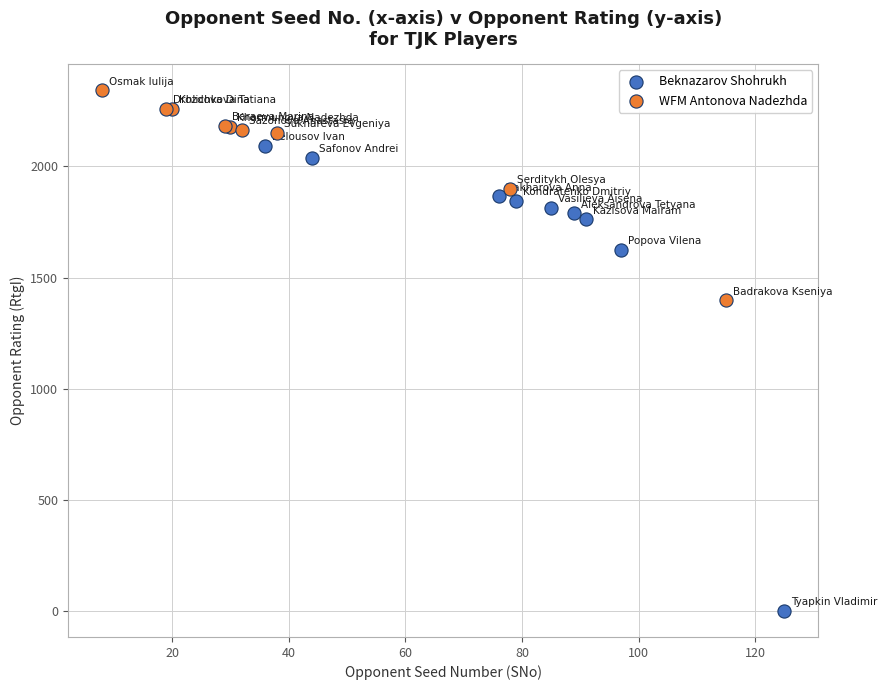

Which series has the largest Y range (max minus min)?

Beknazarov Shohrukh